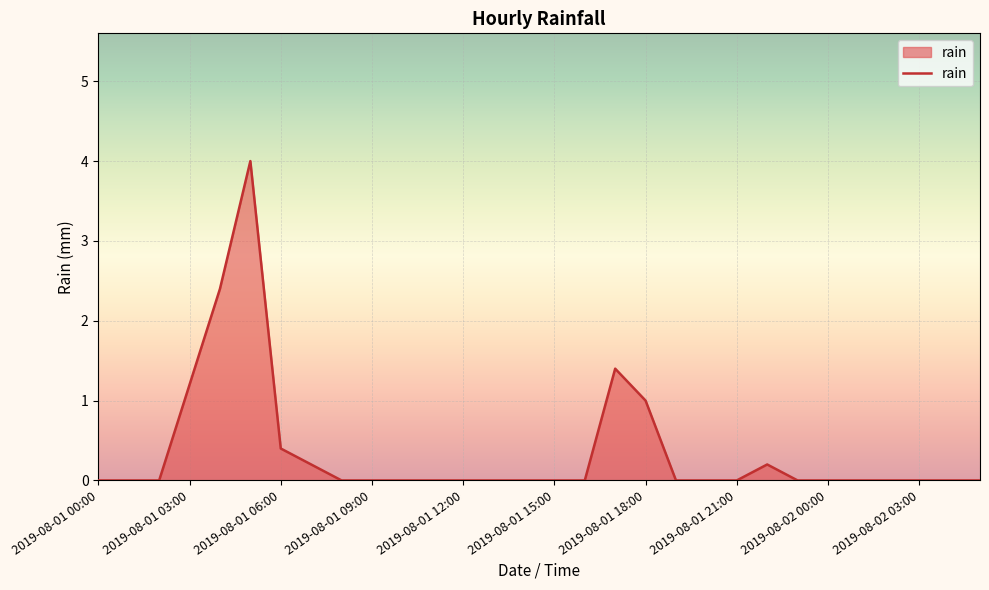

What is the maximum value shown in the chart?

4.0